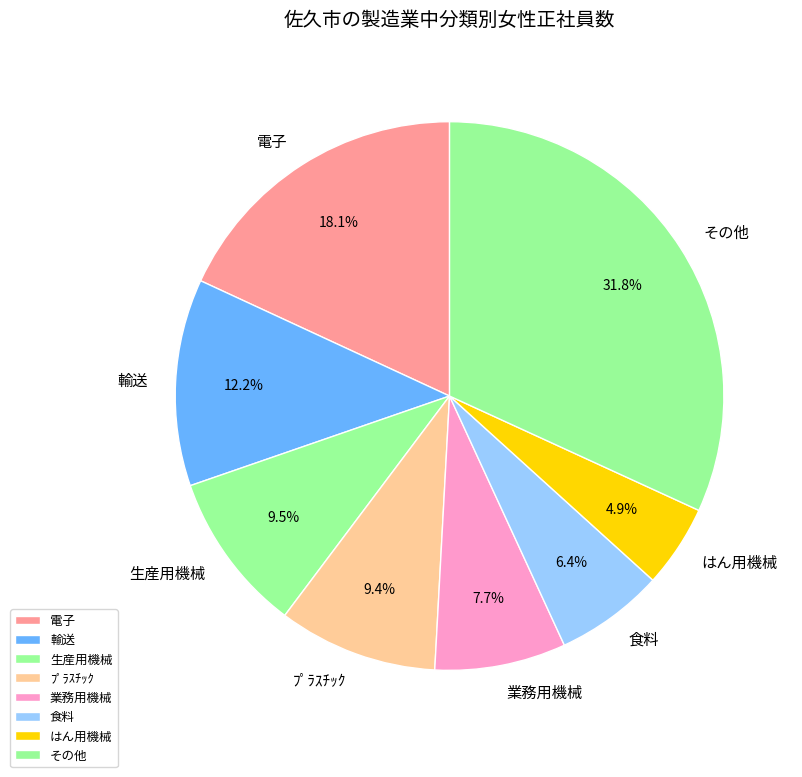

What is the ratio of the value at 生産用機械 to the value at 輸送?

0.8